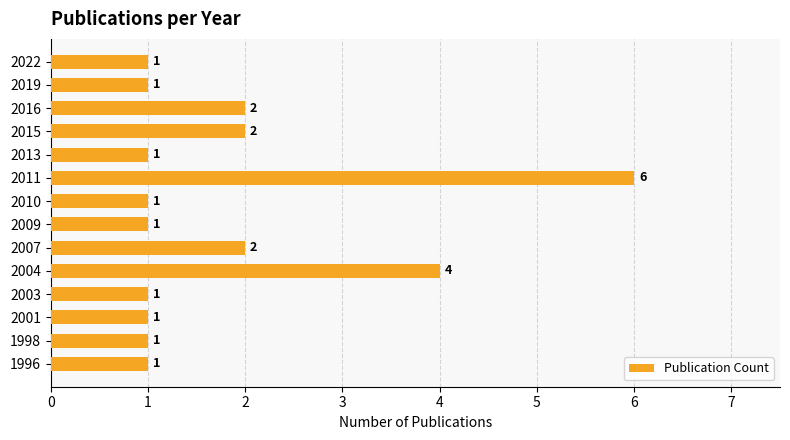

What is the ratio of the value at 2007 to the value at 2022?

2.0